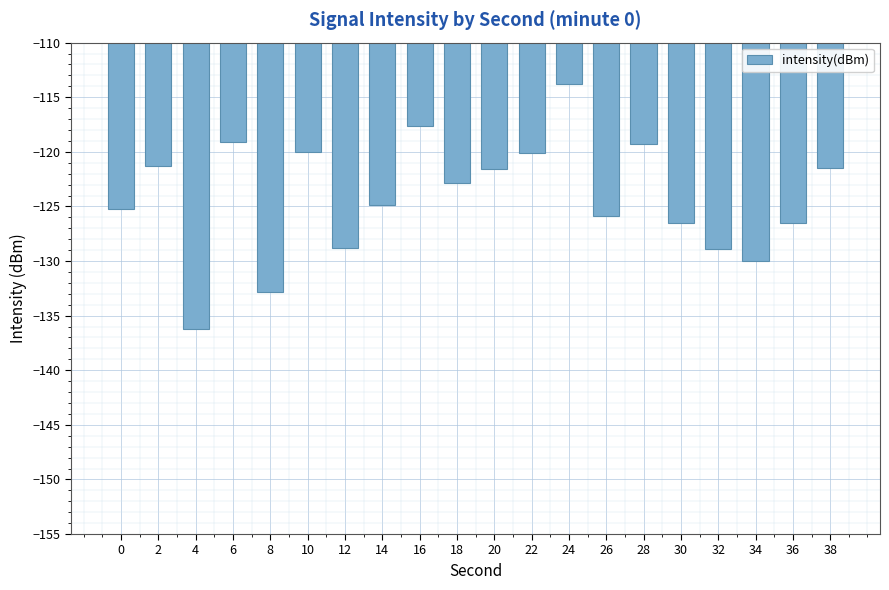

How many series are shown in this chart?

1